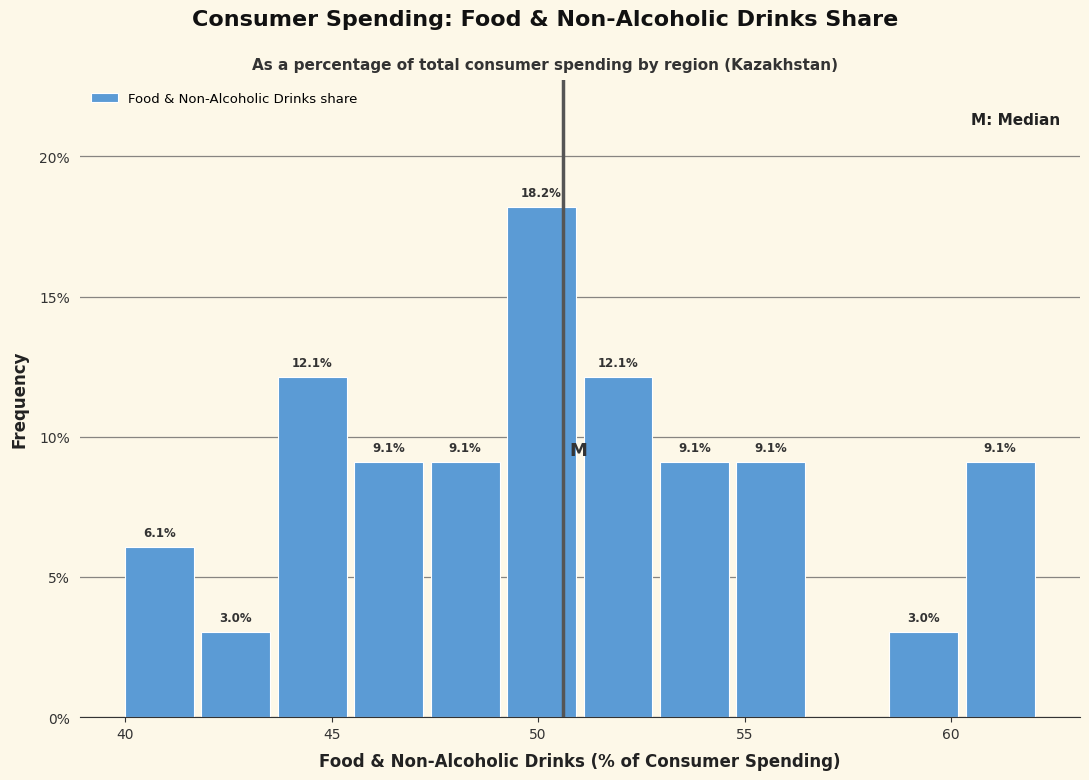

Around what value on the x-axis is the tallest bar? Give the approximate position of its centre, as read against the axis.

50.0